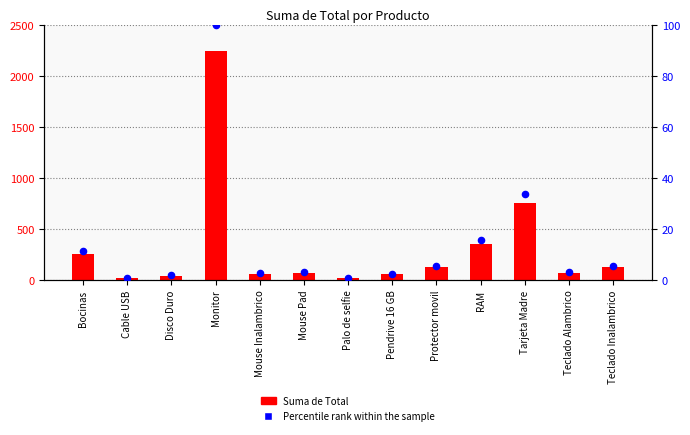

What are all the series names shown in the legend?

Suma de Total, Percentile rank within the sample